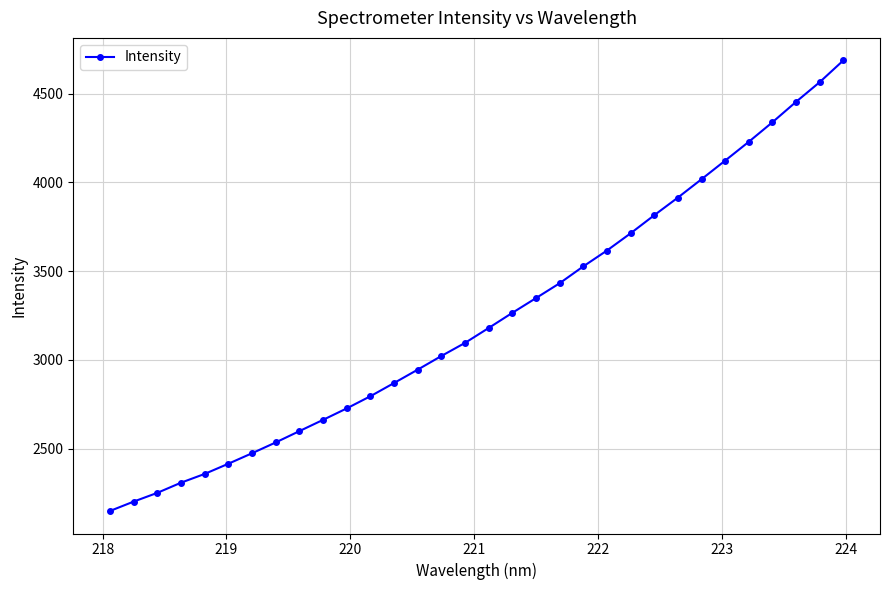

What is the greatest value displayed?

4686.5